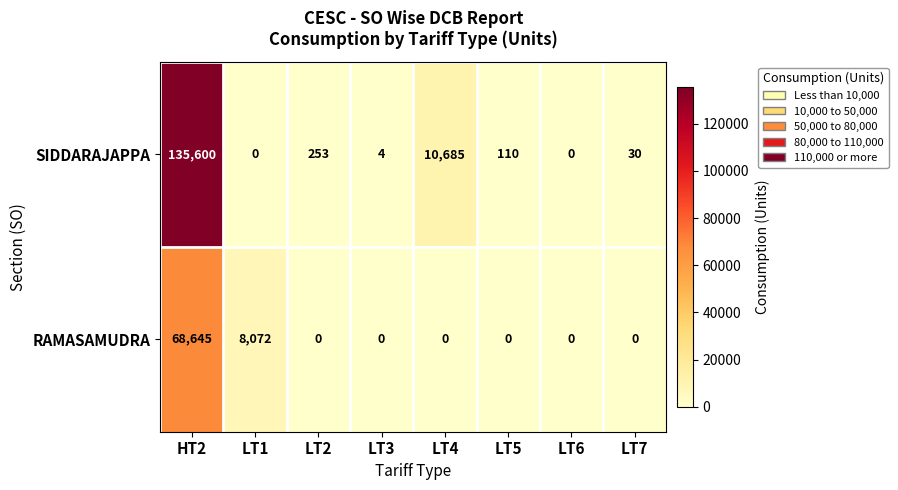

At which label is RAMASAMUDRA closest to 34322?

LT1